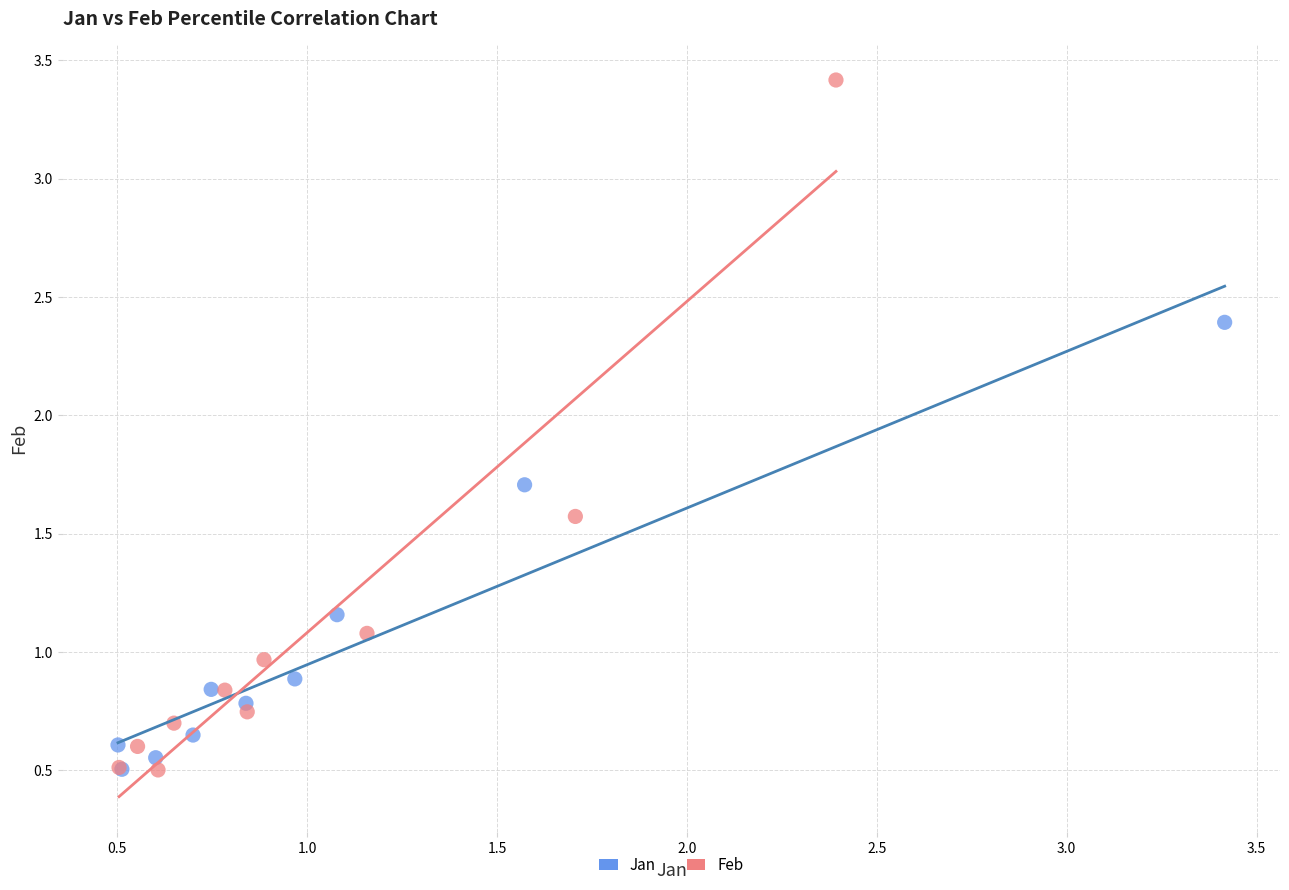

Which series has the largest Y range (max minus min)?

Feb